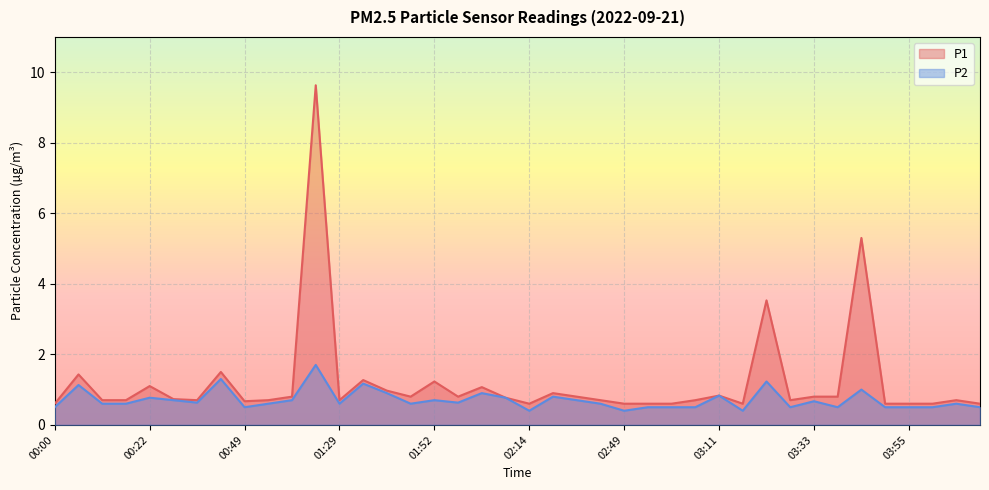

True or false: P2 and P1 cross at least once.

False